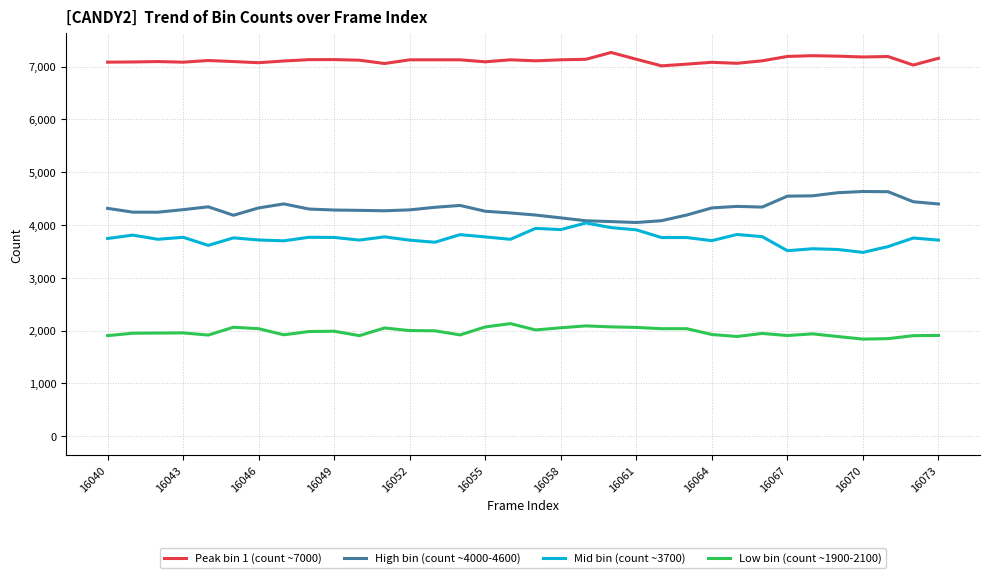

What is the greatest value displayed?

7267